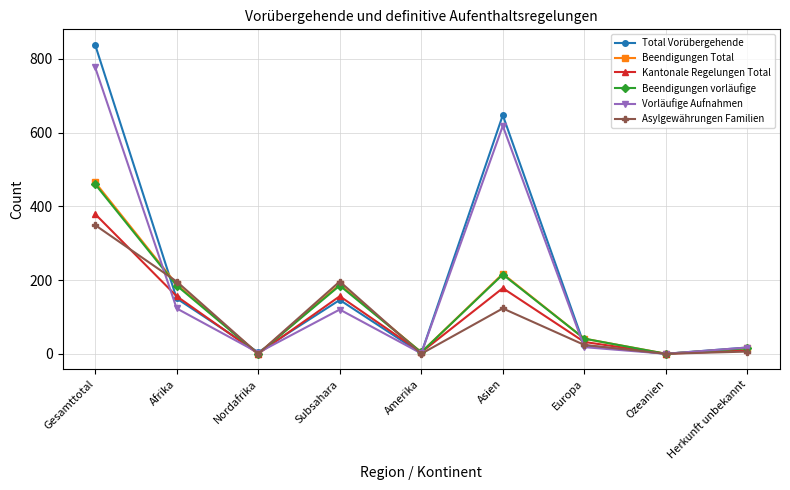

What position from the left is Gesamttotal?

1